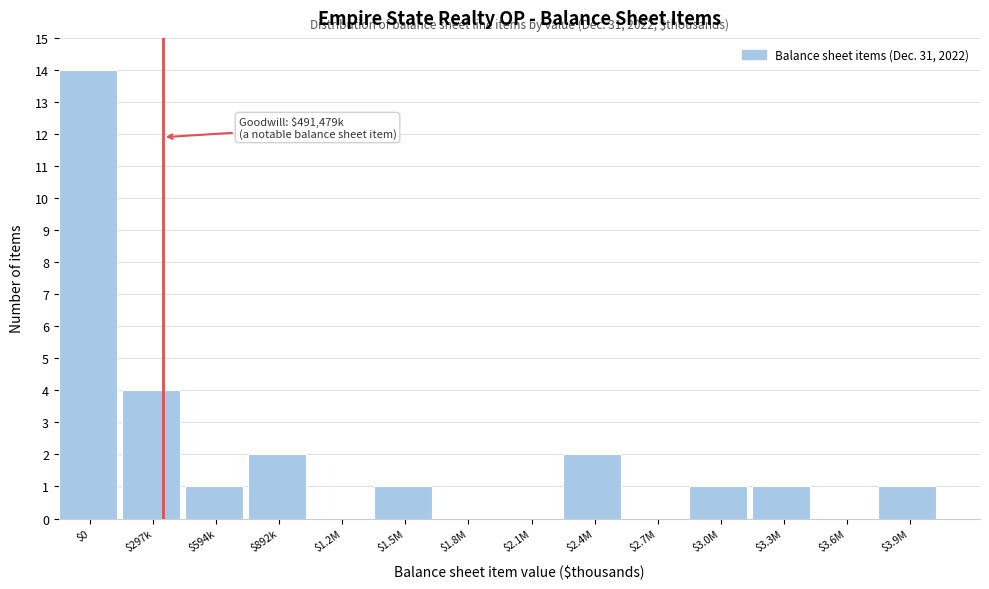

True or false: the data shows 1 at $1.5M.

True